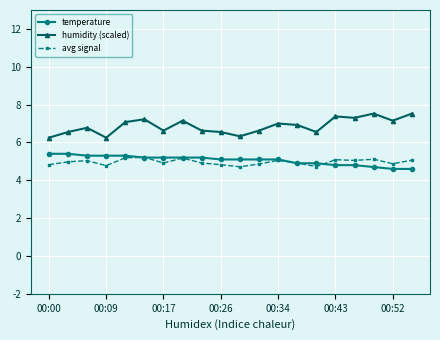

What is the value of the temperature point at the 11th from the left?

5.1